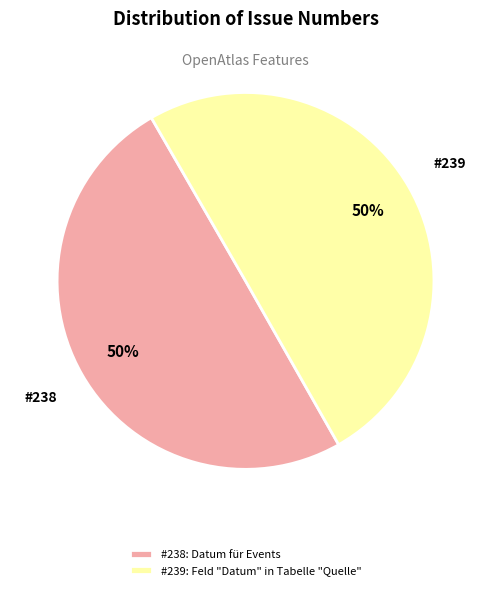

To the nearest percent, what portion does #238: Datum für Events represent?

50%